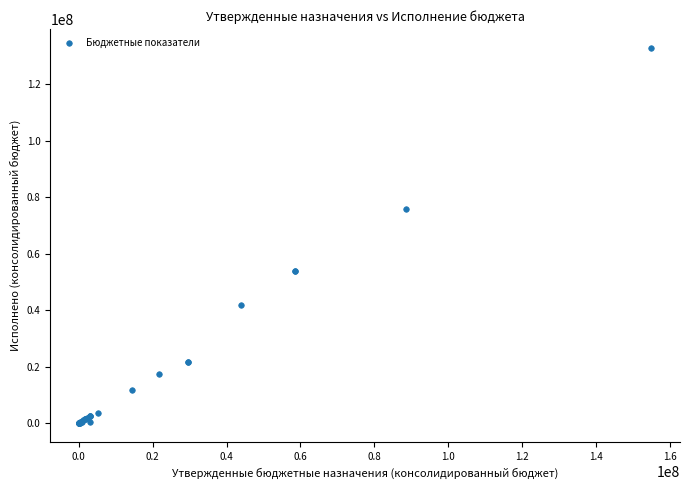

What Y value in the scatter plot is closest to 66412951?

75816108.0